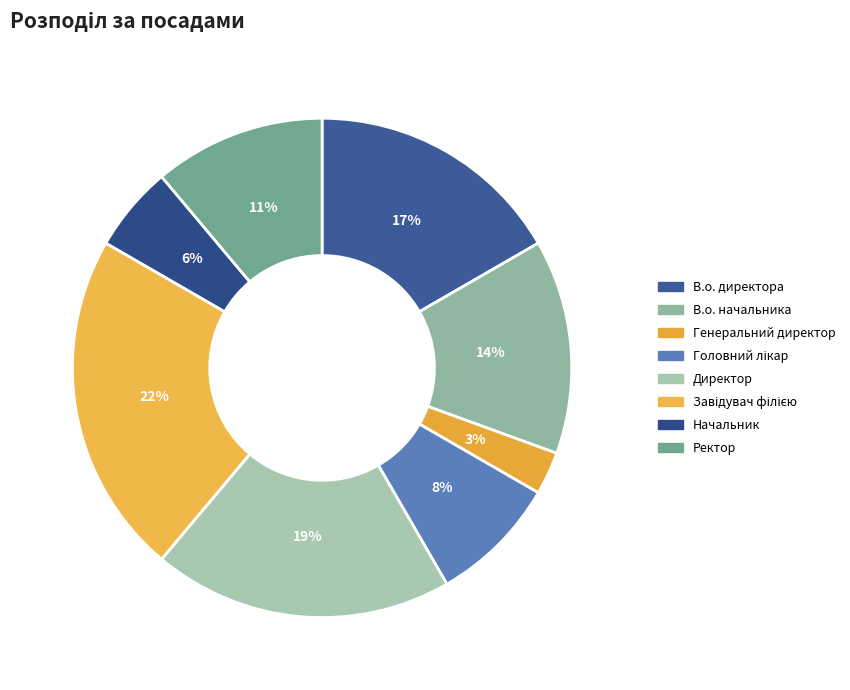

Does Начальник account for over 50% of the chart?

No